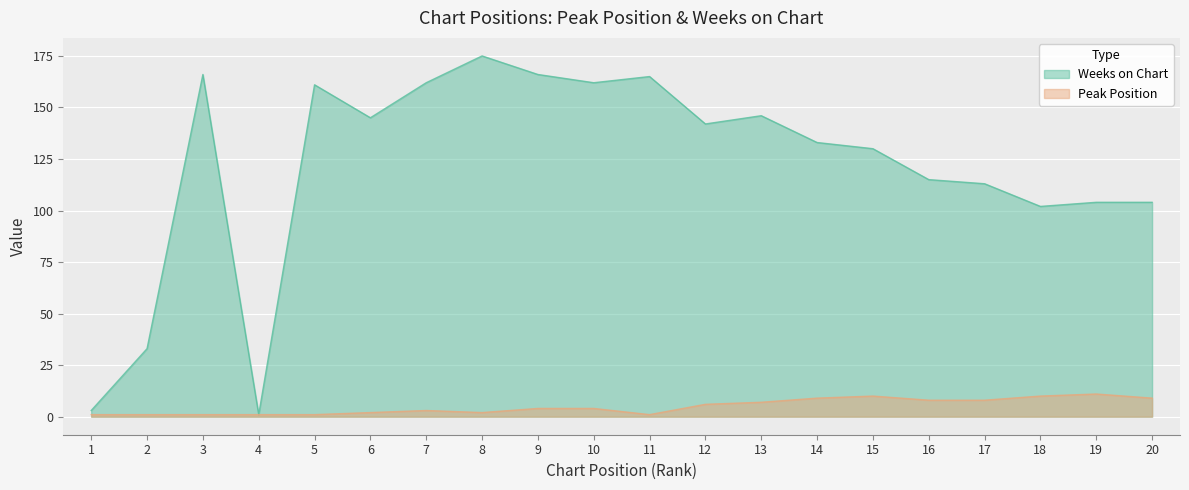

How many data points in Weeks on Chart are less than 142?

10